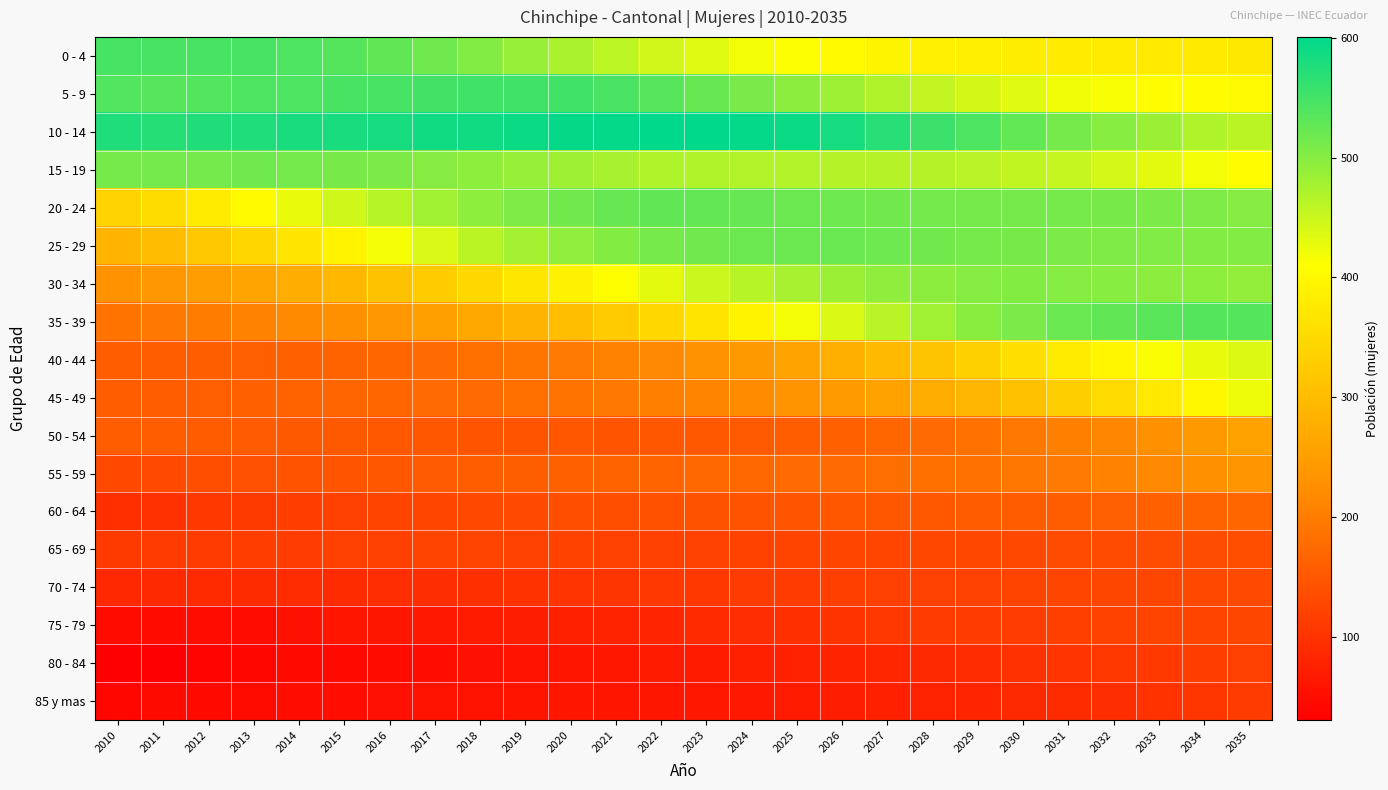

How many distinct data groups are displayed?

18